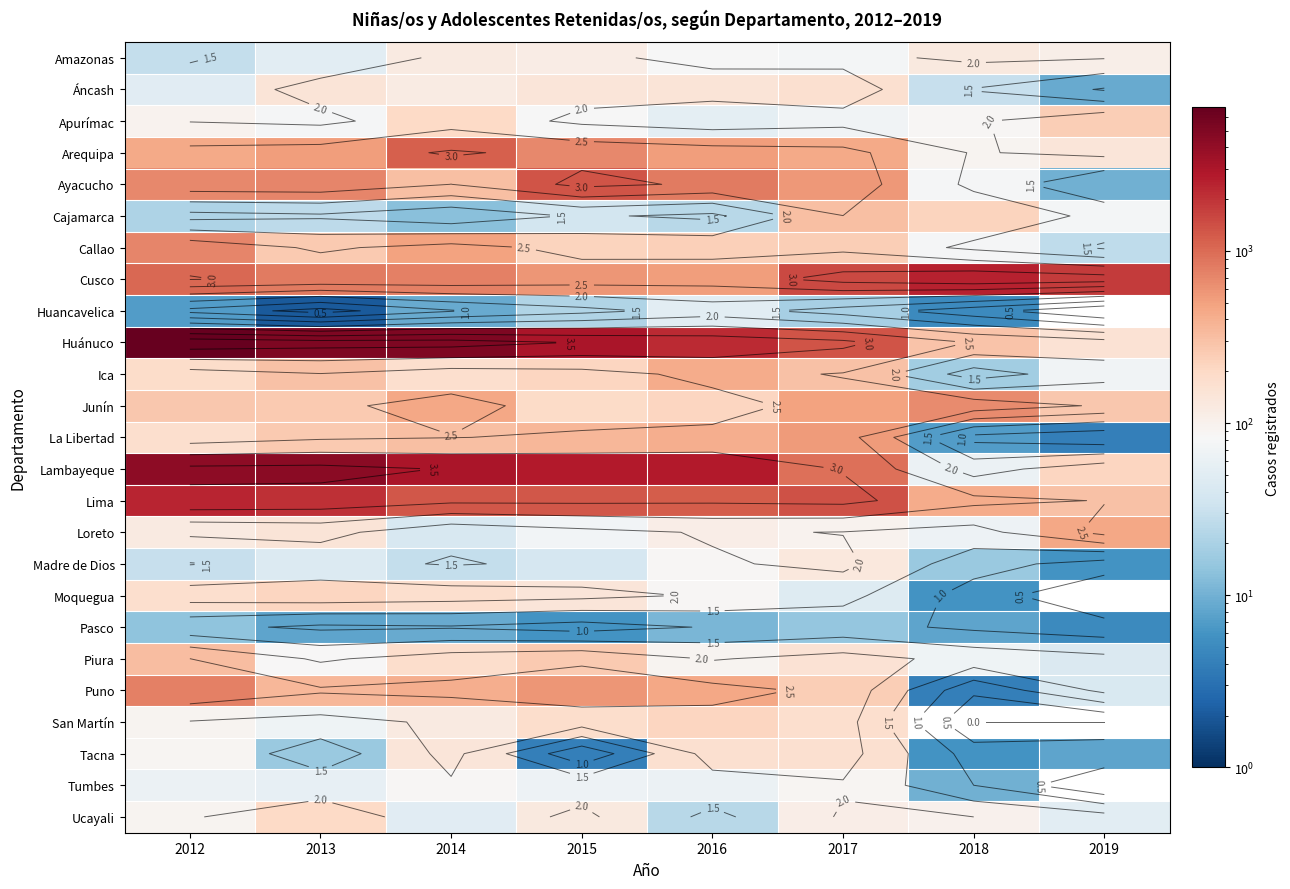

Which category has the lowest value in the Madre de Dios series?

2019